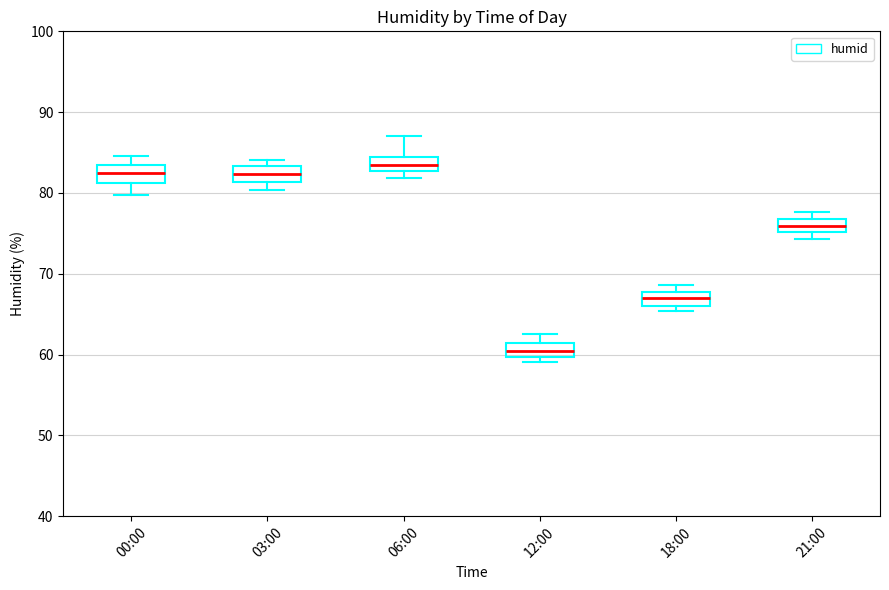

Reading left to right, read every box against the y-axis: the position of its median line, the range the box covers, and the ends of its whiskers. The values are not printed on the chart, so give them approximately, as read against the axis.

00:00: median 82, box 81 to 83, whiskers 80 to 85
03:00: median 82, box 81 to 83, whiskers 80 to 84
06:00: median 83 (inside the box), box 83 to 84, whiskers 82 to 87
12:00: median 60 (inside the box), box 60 to 61, whiskers 59 to 63
18:00: median 67, box 66 to 68, whiskers 65 to 69
21:00: median 76, box 75 to 77, whiskers 74 to 78